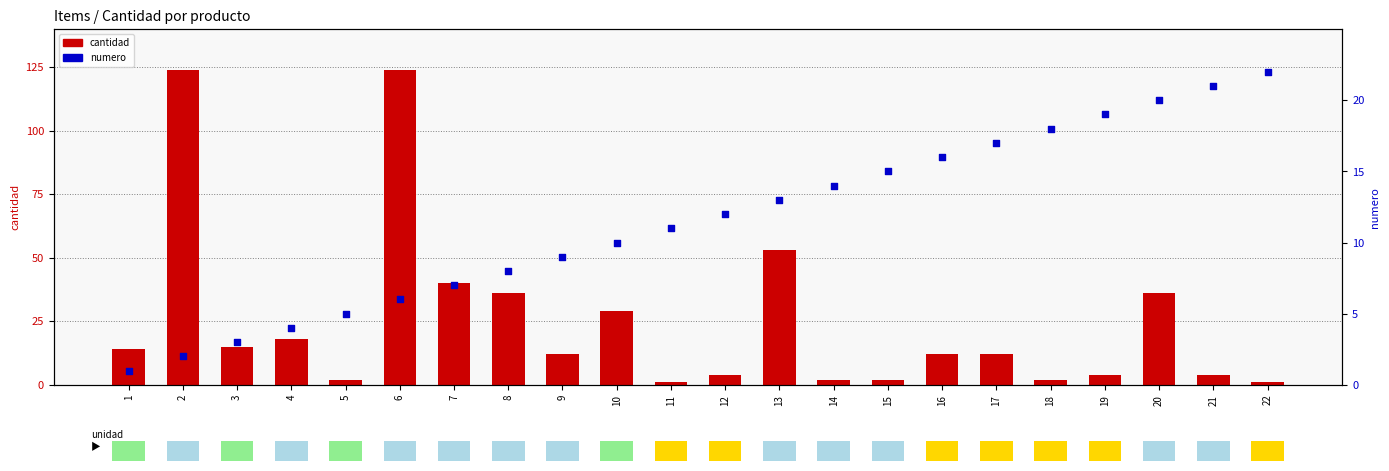

At how many categories does at least one series exceed 14?

16